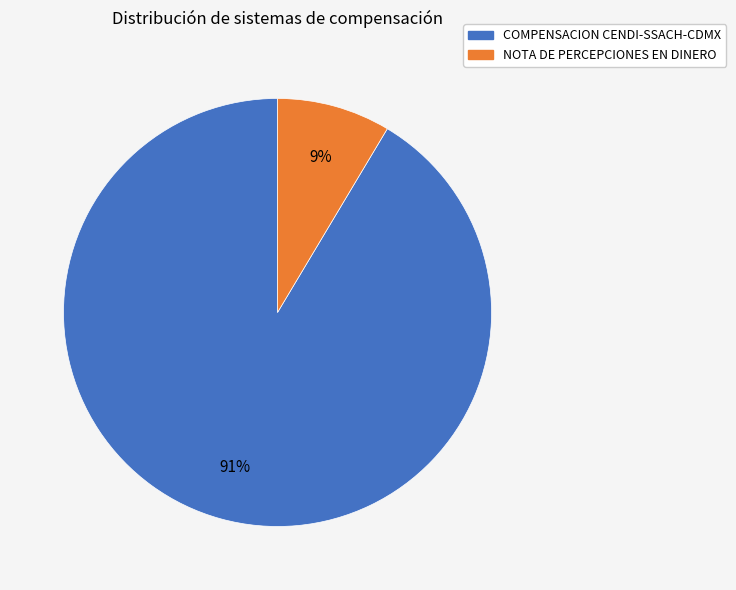

What percentage is the COMPENSACION CENDI-SSACH-CDMX slice, to the nearest percent?

91%